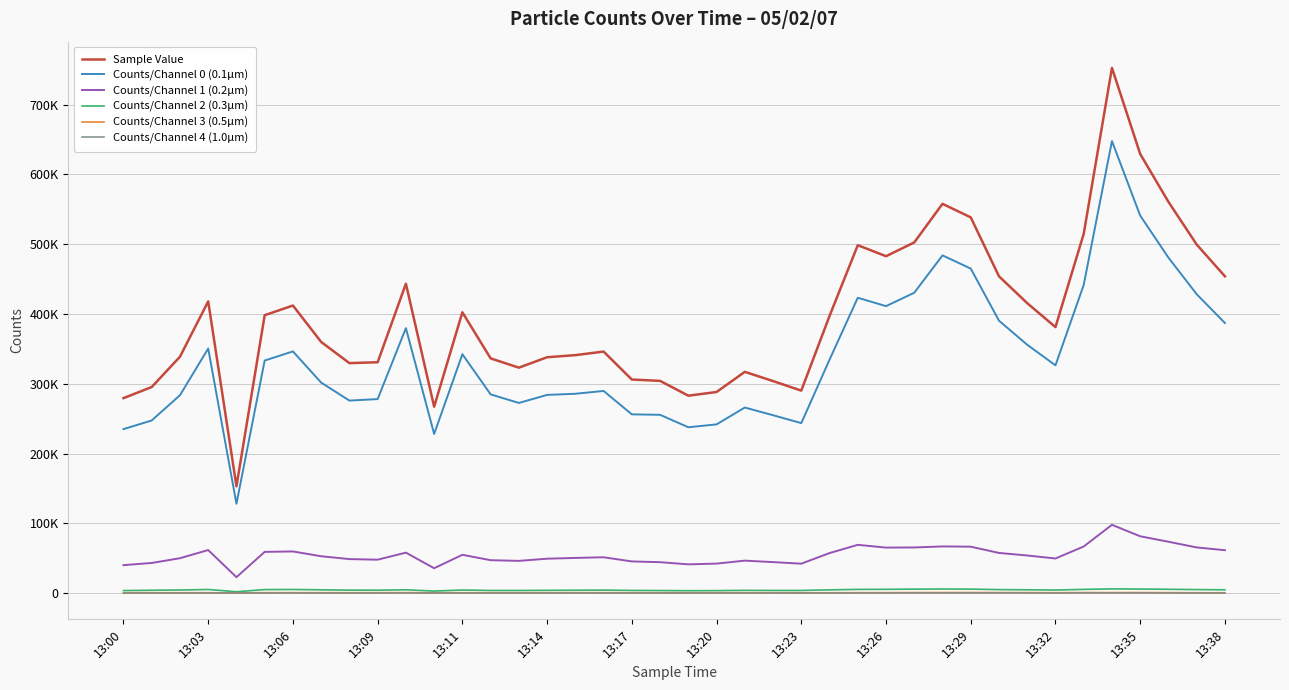

True or false: Counts/Channel 2 (0.3µm) and Sample Value intersect in this chart.

False